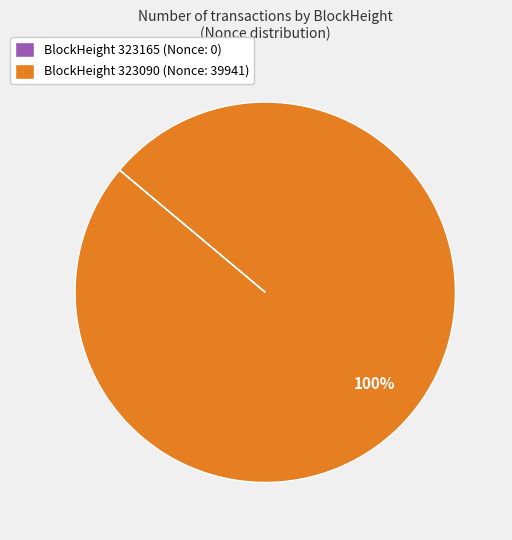

Is there any slice that represents more than half of the pie?

Yes